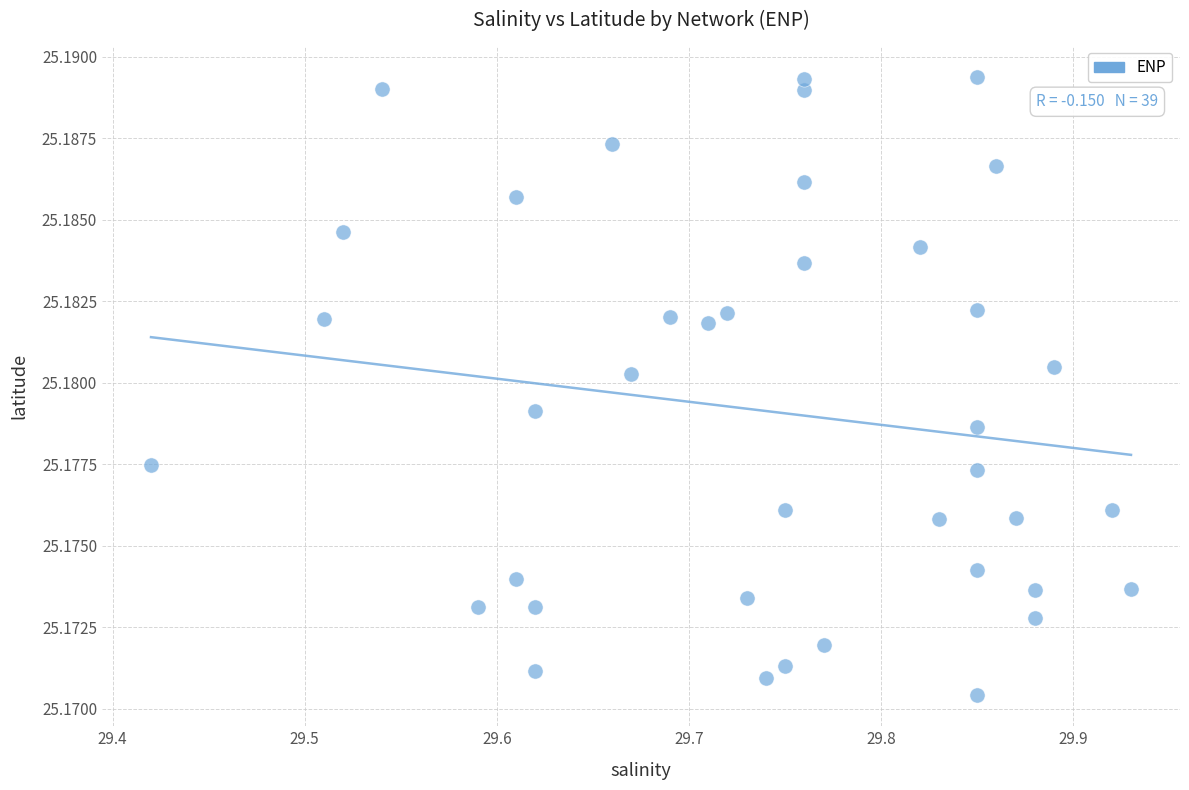

What is the range of X values (max minus min)?

0.5